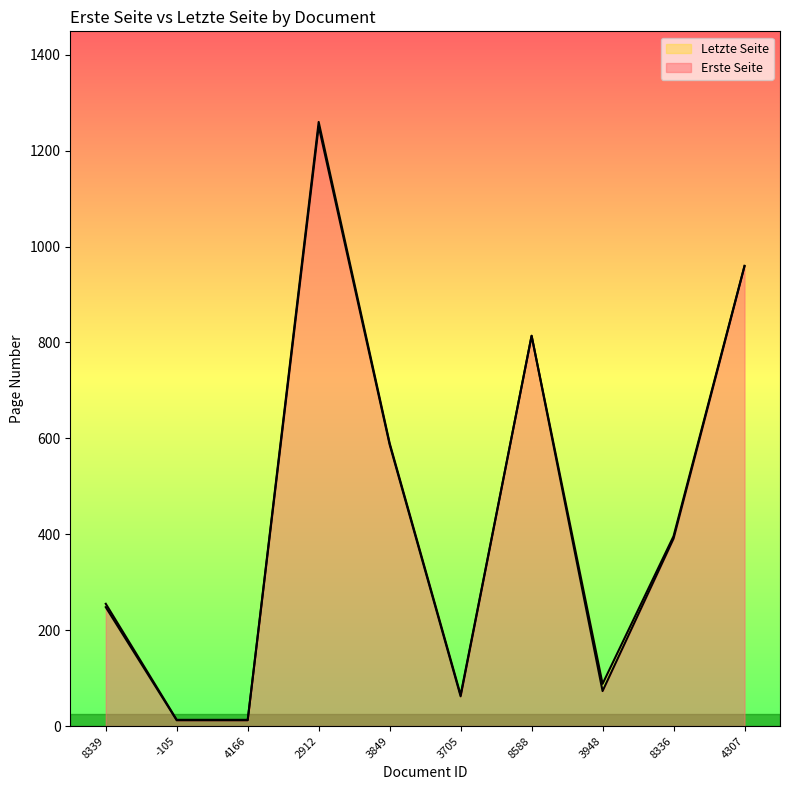

What is the average value of the Erste Seite series?

441